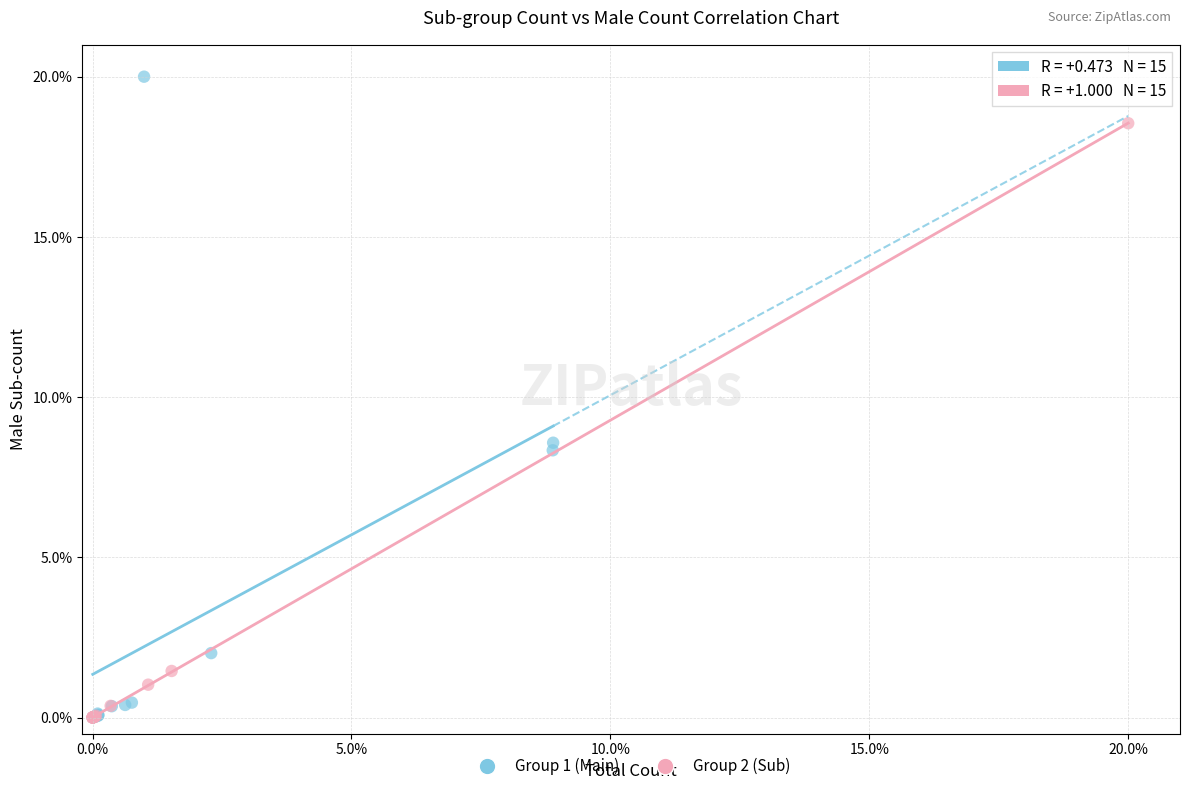

Which series reaches the maximum Y coordinate?

Group 1 (Main)